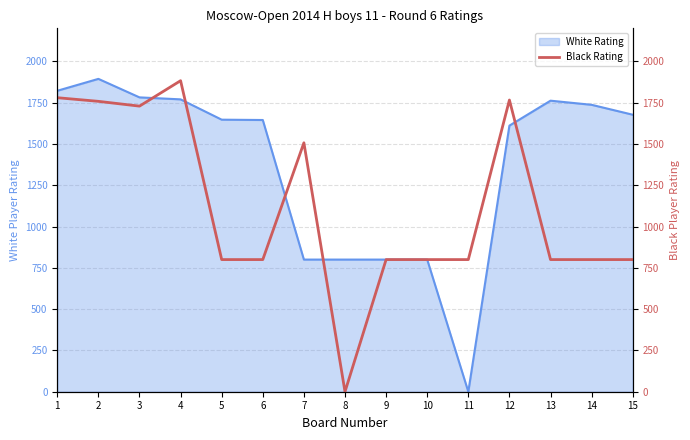

The value of White Rating at 3 is 1041. True or false?

False